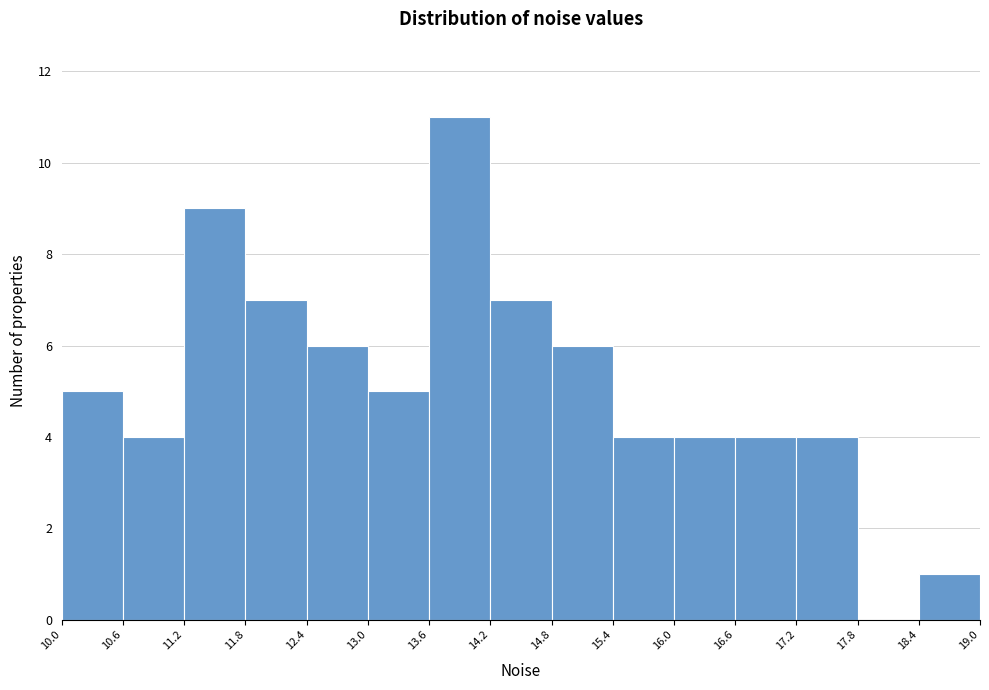

Reading left to right, list every bar in this chart as the range it spans on the x-axis followed by its height. The values are not printed on the chart, so give them approximately, as read against the axis.

10.0 to 10.6: 5
10.6 to 11.2: 4
11.2 to 11.8: 9
11.8 to 12.4: 7
12.4 to 13.0: 6
13.0 to 13.6: 5
13.6 to 14.2: 11
14.2 to 14.8: 7
14.8 to 15.4: 6
15.4 to 16.0: 4
16.0 to 16.6: 4
16.6 to 17.2: 4
17.2 to 17.8: 4
17.8 to 18.4: 0
18.4 to 19.0: 1